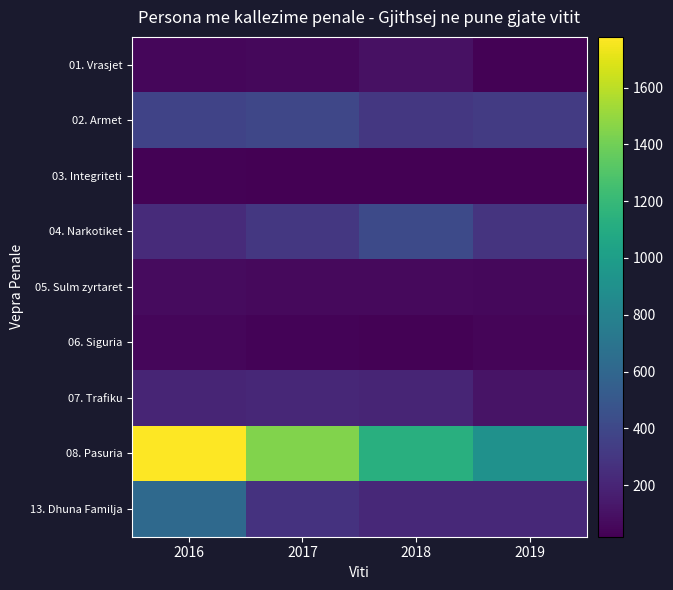

List the series in order of their peak value, lowest first.

03. Integriteti, 06. Siguria, 05. Sulm zyrtaret, 01. Vrasjet, 07. Trafiku, 02. Armet, 04. Narkotiket, 13. Dhuna Familja, 08. Pasuria